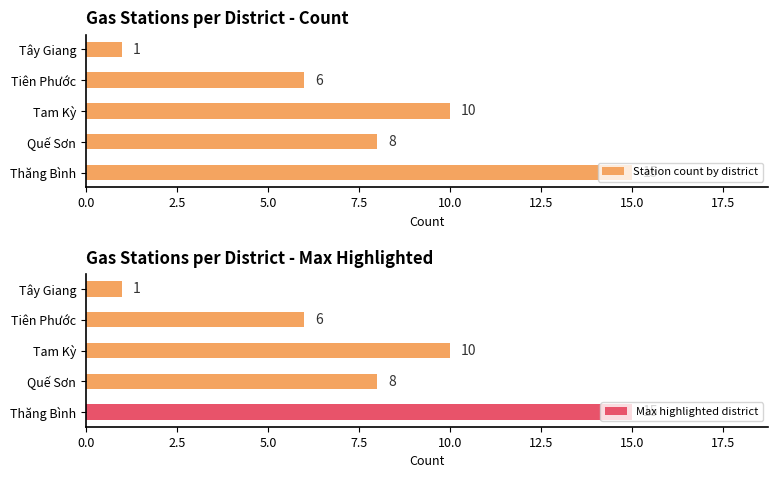

At which label does Station count by district reach its minimum?

Tây Giang